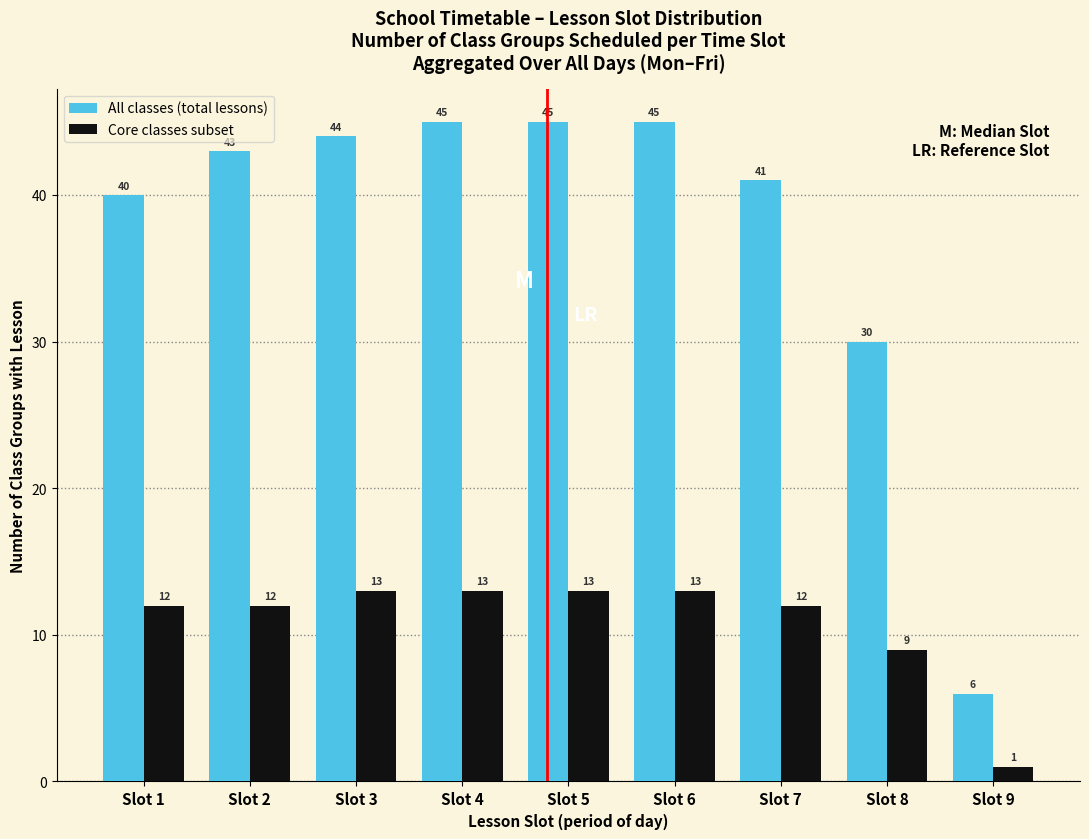

Reading left to right, extract all data points from this chart.

All classes (total lessons): 40	43	44	45	45	45	41	30	6
Core classes subset: 12	12	13	13	13	13	12	9	1